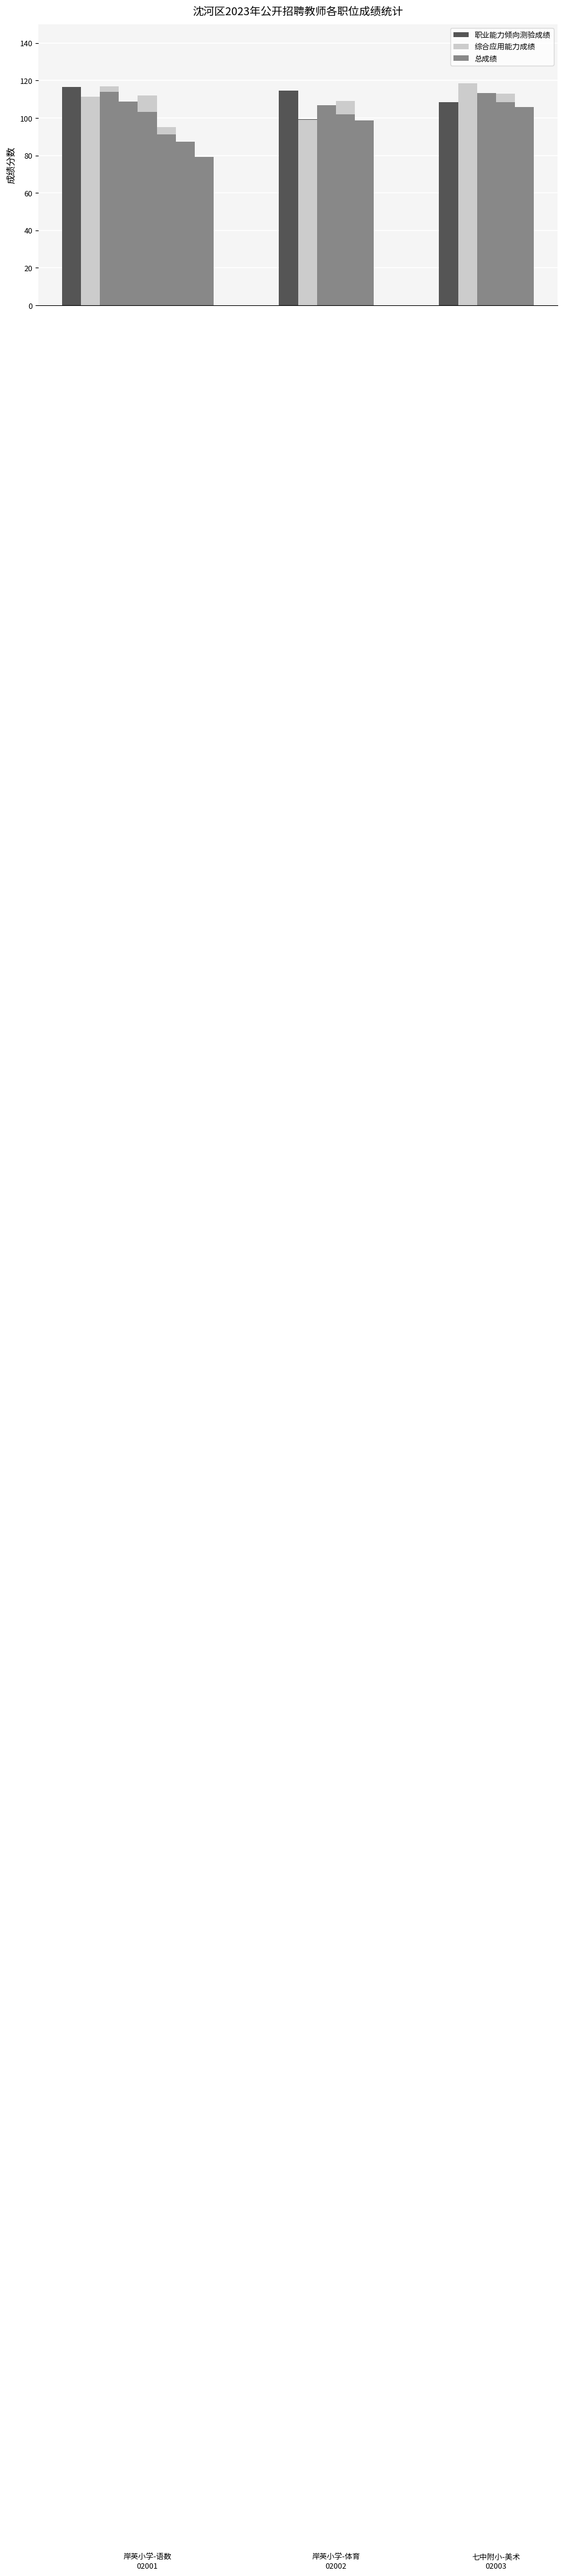

Is the value of 职业能力倾向测验成绩 at 0 greater than the value of 综合应用能力成绩 at 0?

Yes